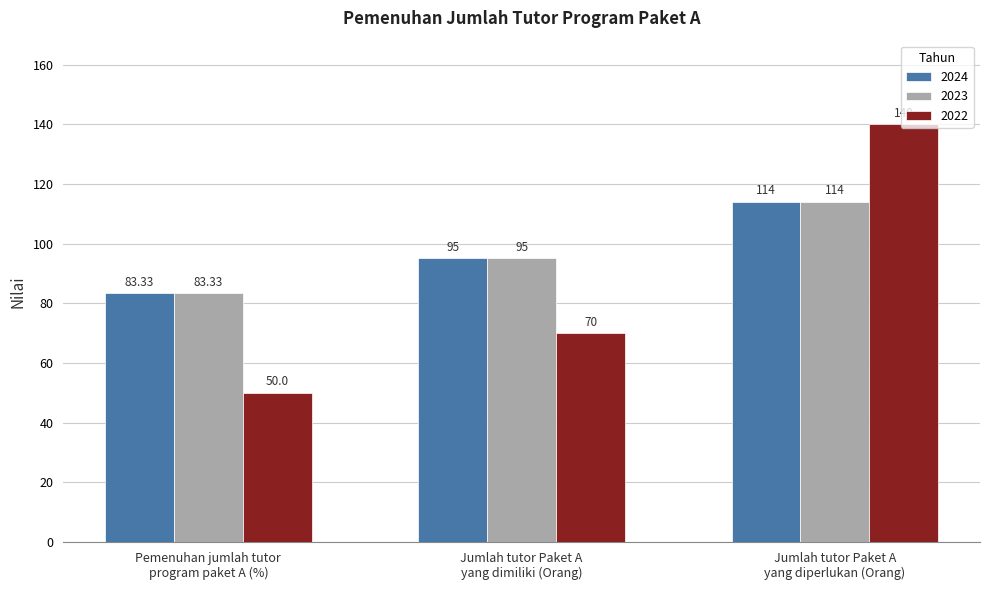

What is the value of the 2023 bar at the 3rd from the left?

114.0